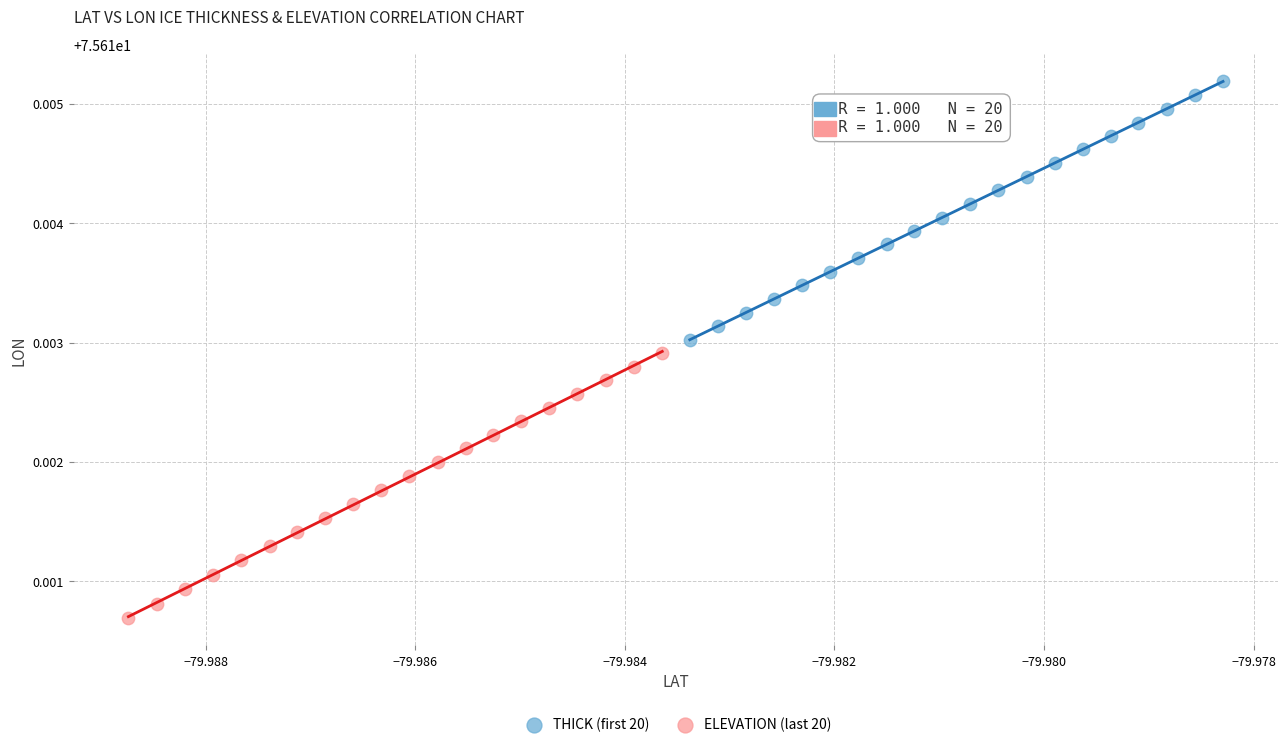

Which series has the largest Y range (max minus min)?

ELEVATION (last 20)